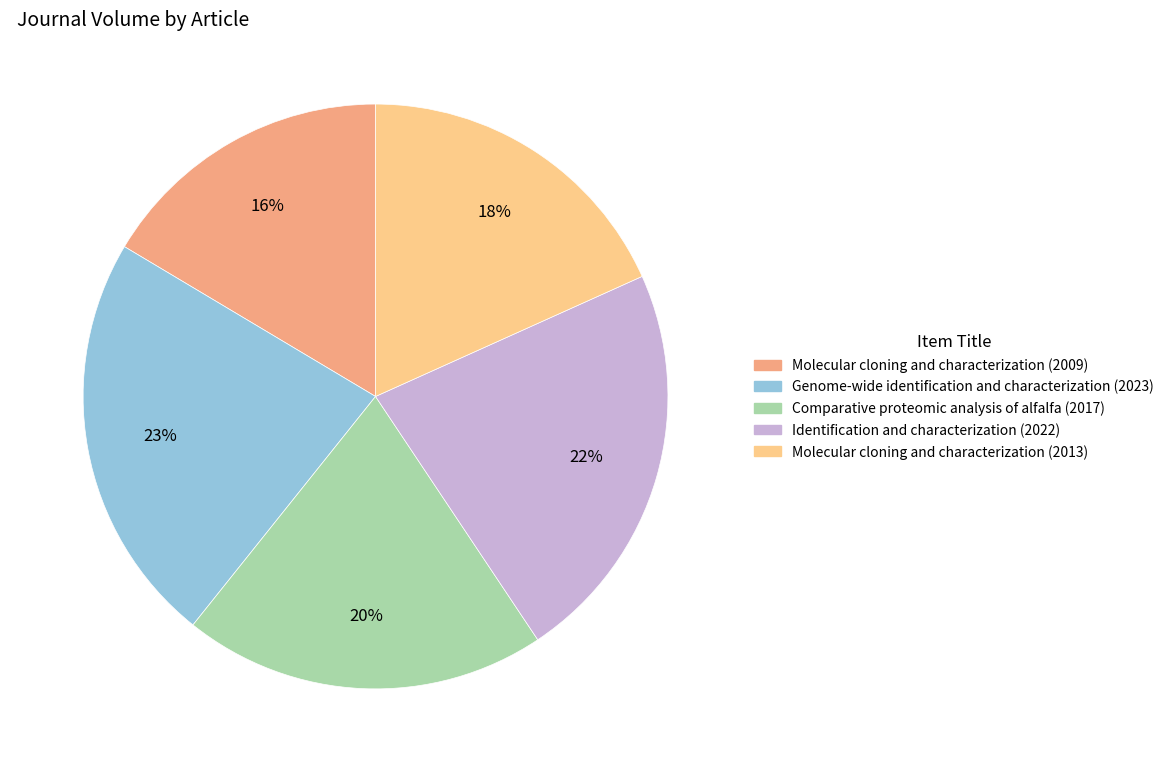

True or false: Molecular cloning and characterization (2013) accounts for 9% of the total.

False